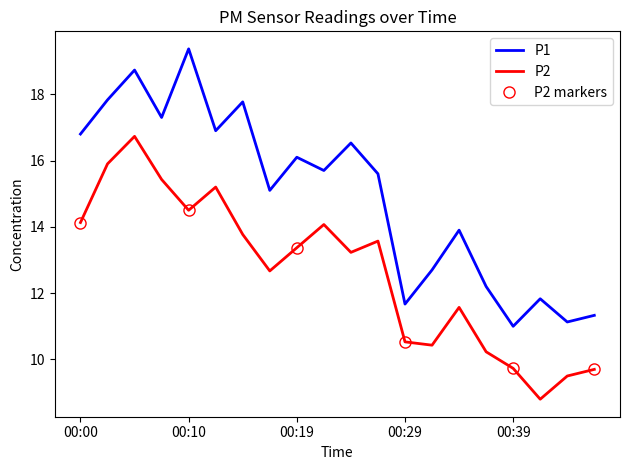

The P2 series shows 22.1 at 00:02. True or false?

False